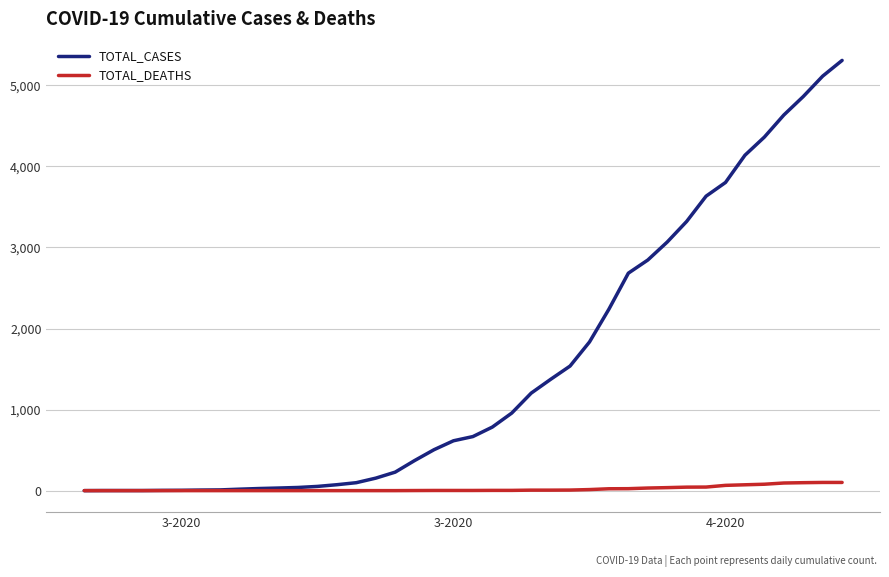

What is the greatest value displayed?

5308